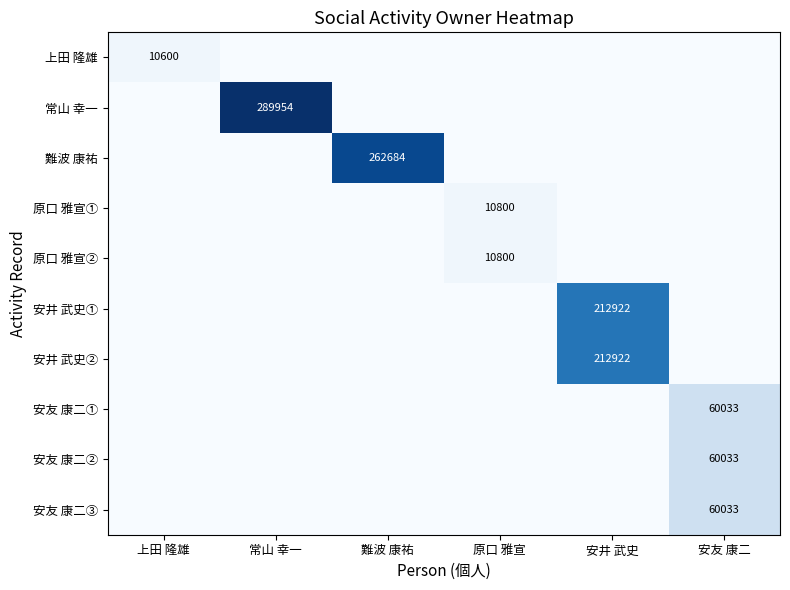

True or false: 安友 康二② has a value of 90187 at 安友 康二.

False